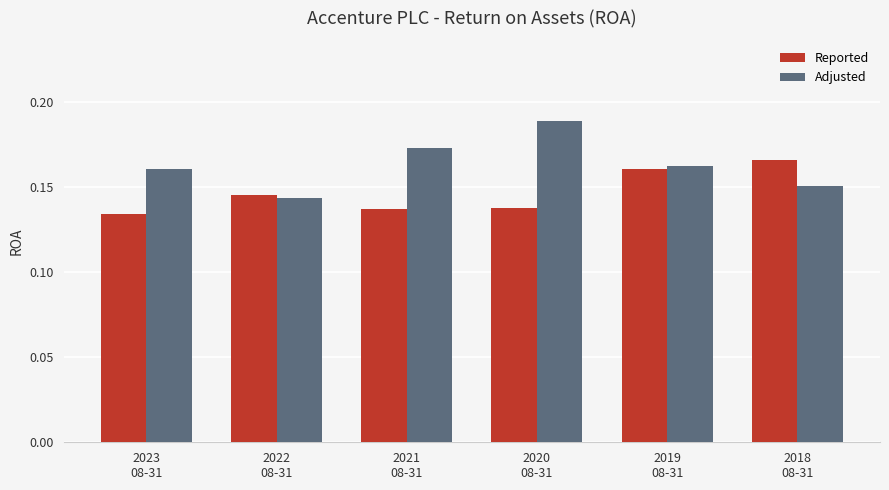

Count the Reported values in the range 0 to 1.

6